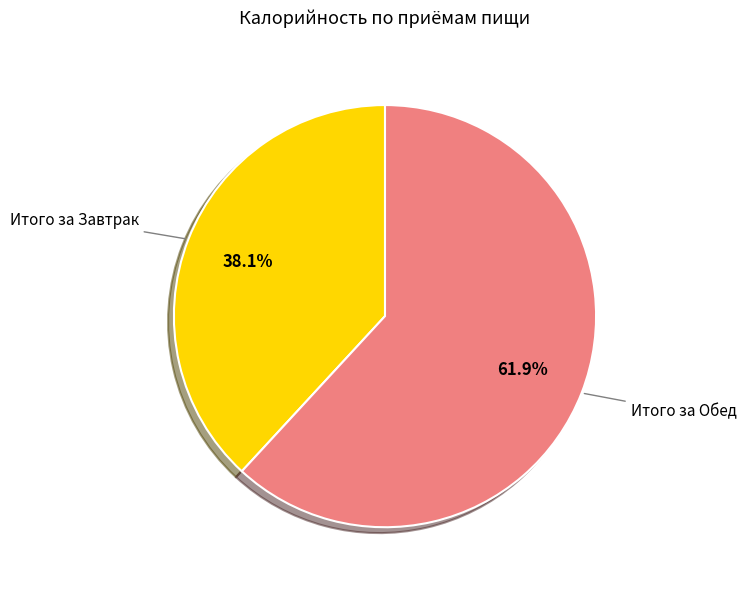

Does any single category account for the majority?

Yes